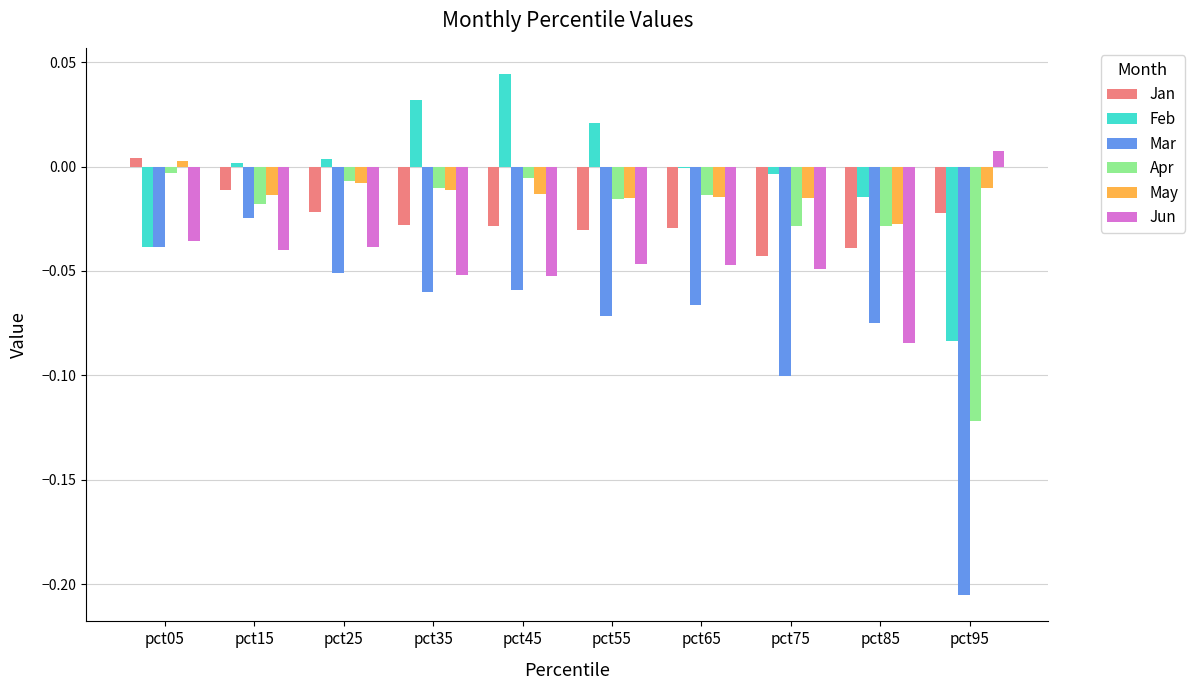

What is the sum of all Jun values?

-0.4